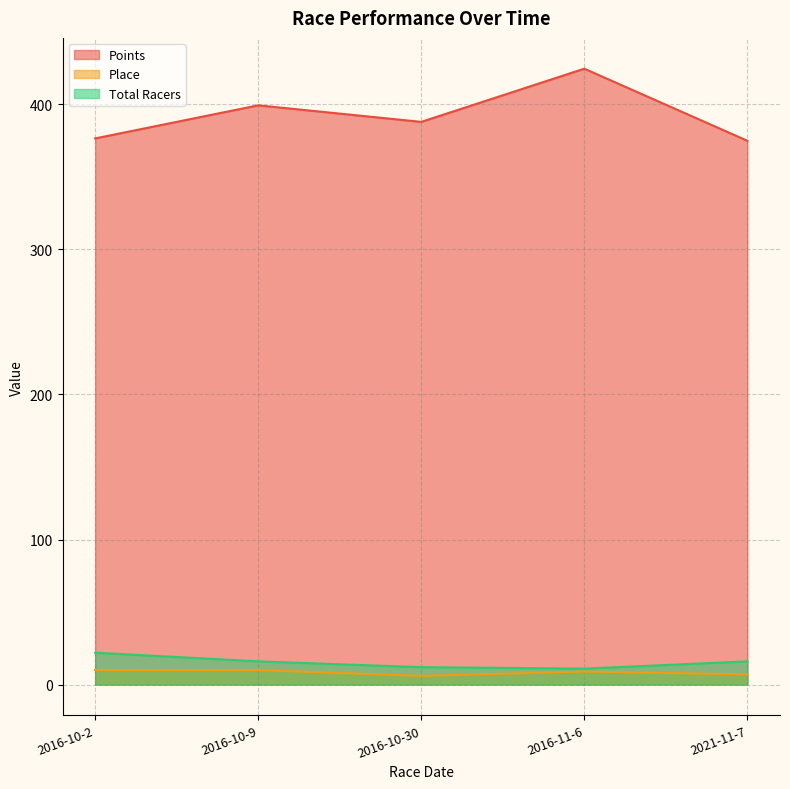

What is the sum of the Place values at 2016-10-9 and 2016-10-2?

20.0